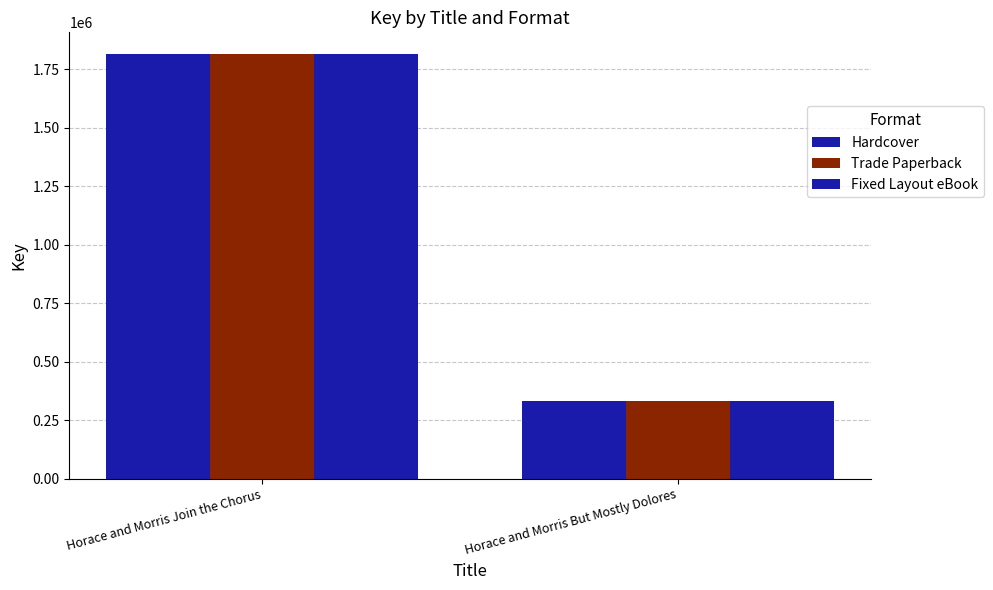

Between Horace and Morris Join the Chorus and Horace and Morris But Mostly Dolores, which is larger?

Horace and Morris Join the Chorus